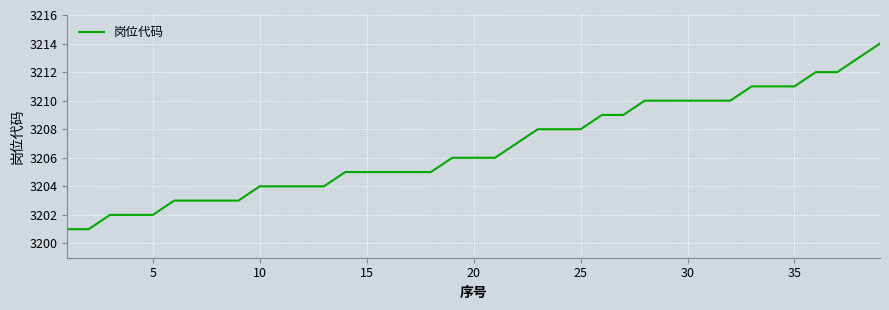

Reading left to right, transcribe all the data shown in this chart.

3201	3201	3202	3202	3202	3203	3203	3203	3203	3204	3204	3204	3204	3205	3205	3205	3205	3205	3206	3206	3206	3207	3208	3208	3208	3209	3209	3210	3210	3210	3210	3210	3211	3211	3211	3212	3212	3213	3214